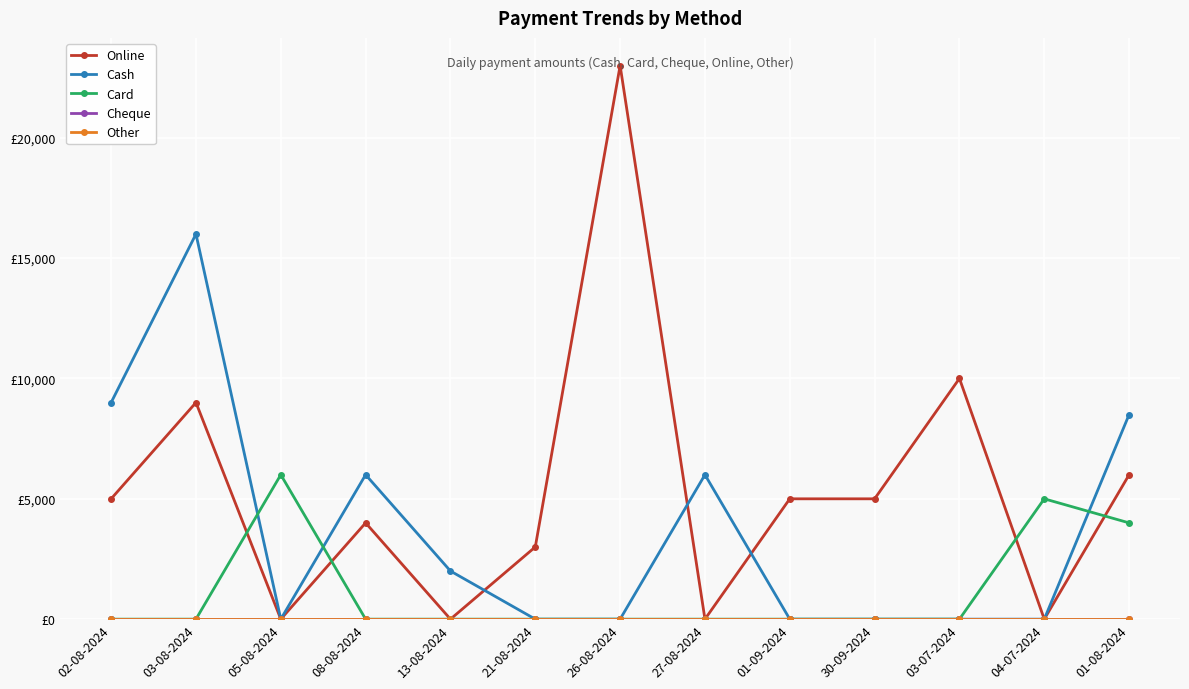

The Cash series shows 11316 at 01-08-2024. True or false?

False